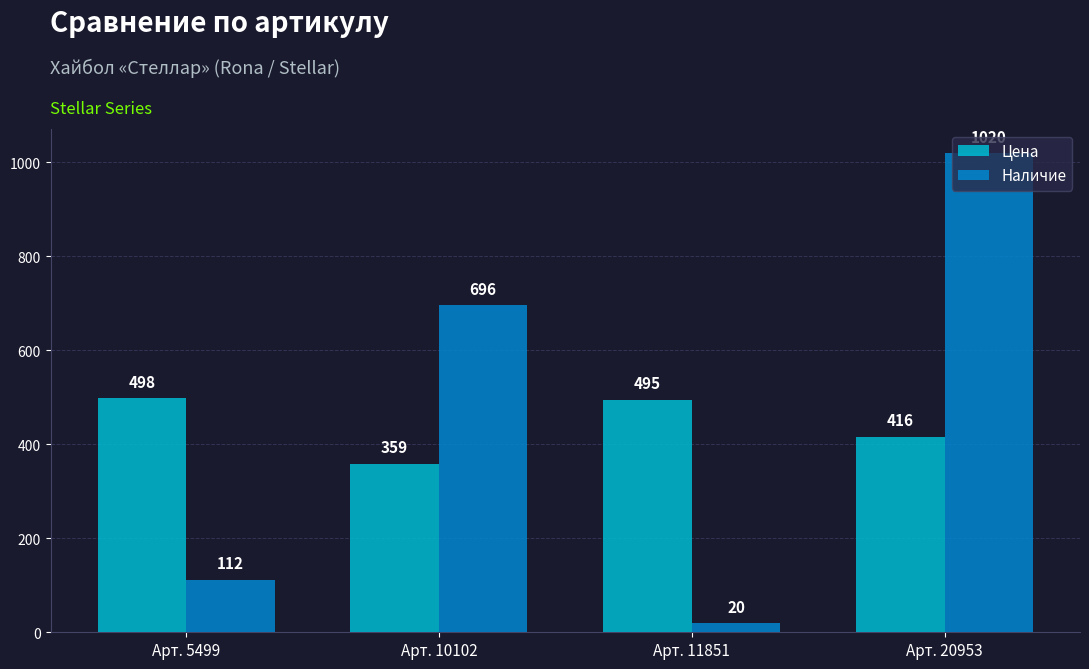

What is the spread (max minus min) of values at Арт. 5499?

386